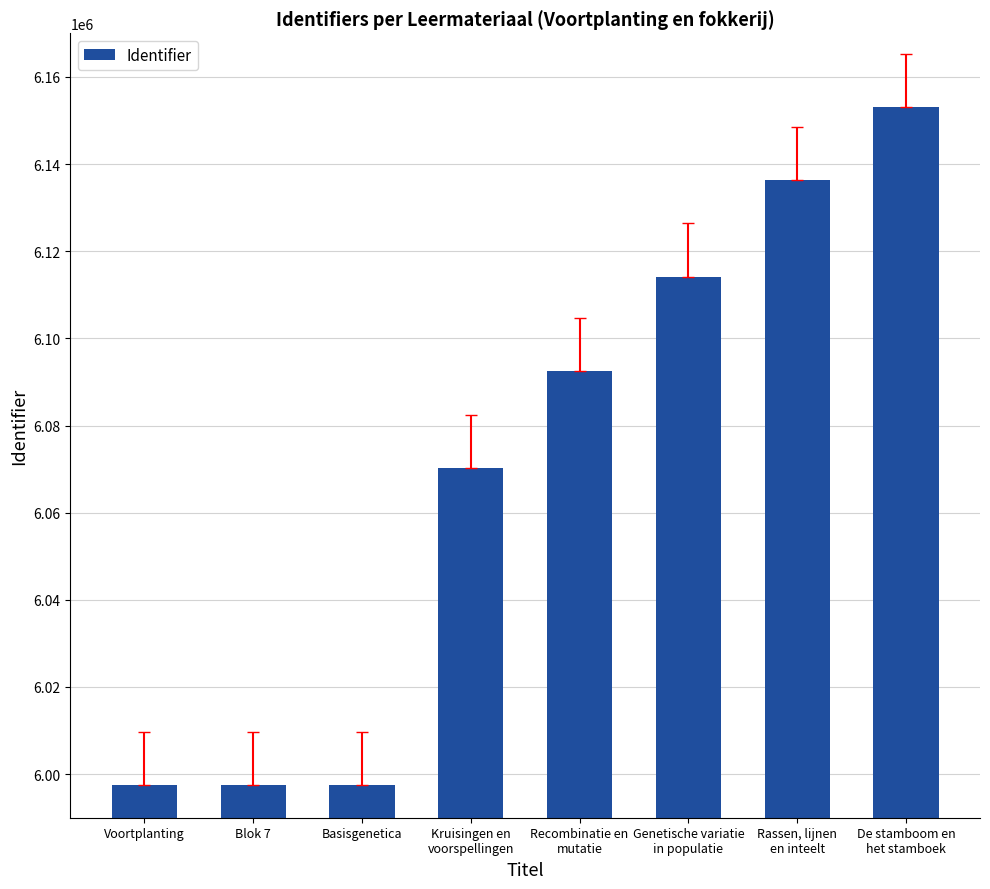

What is the difference between the maximum and minimum values?

155417